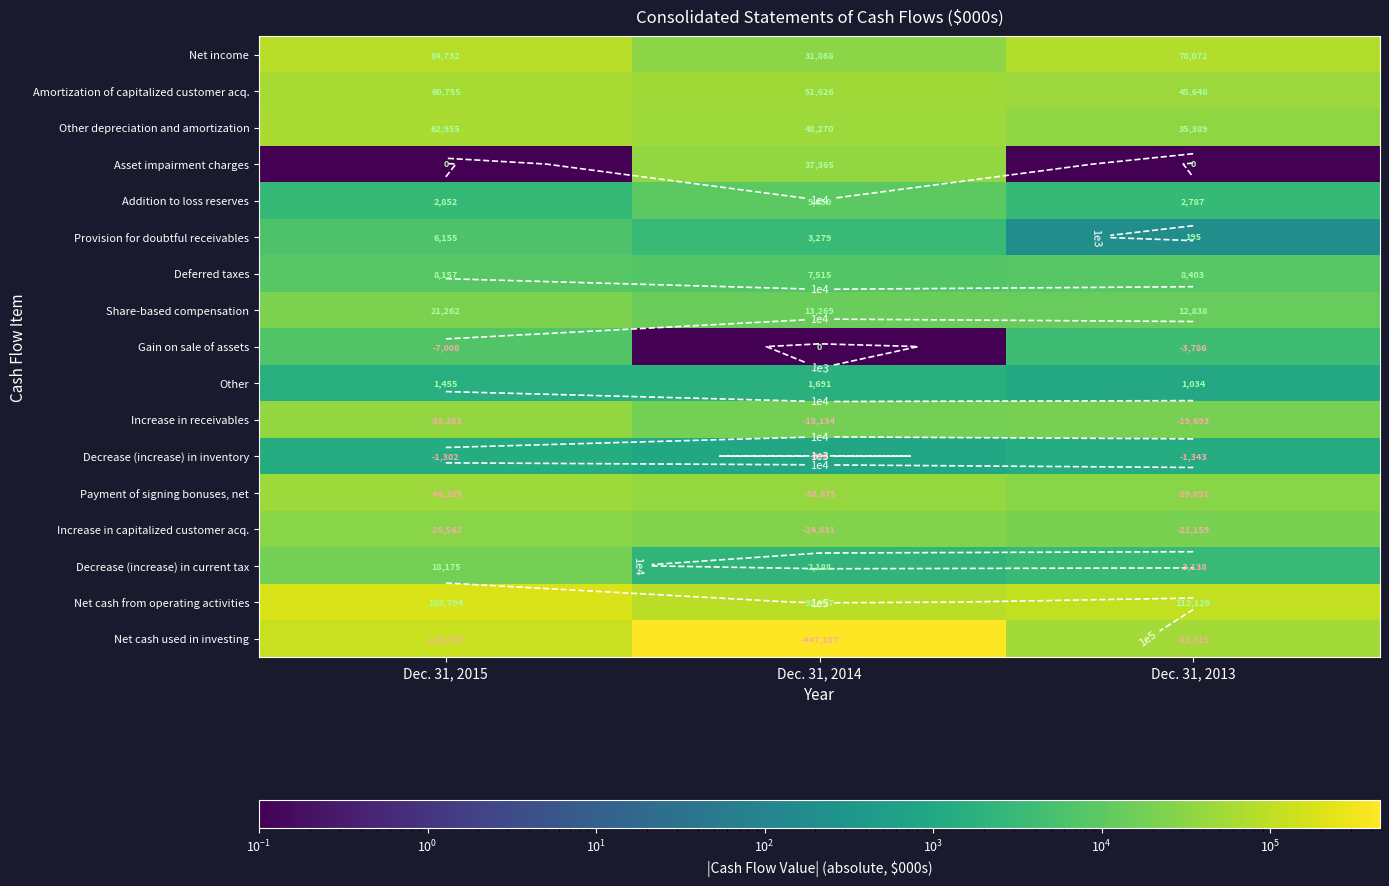

What value does the Net income series have at Dec. 31, 2013?

78072.0